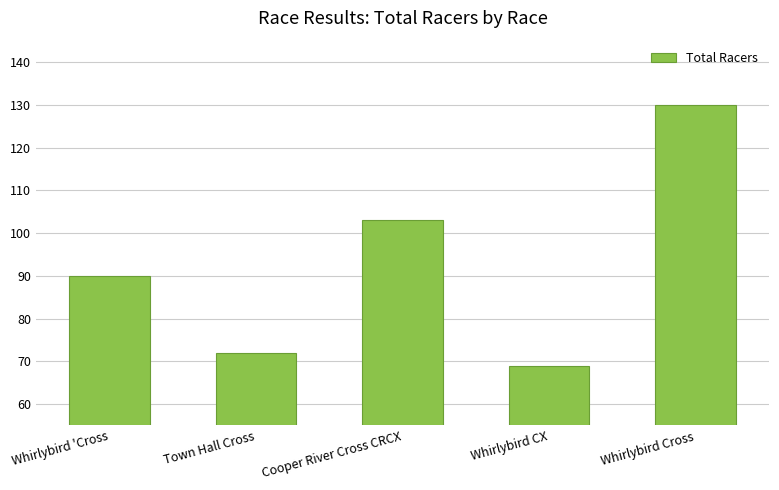

What is the difference between the maximum and minimum values?

61